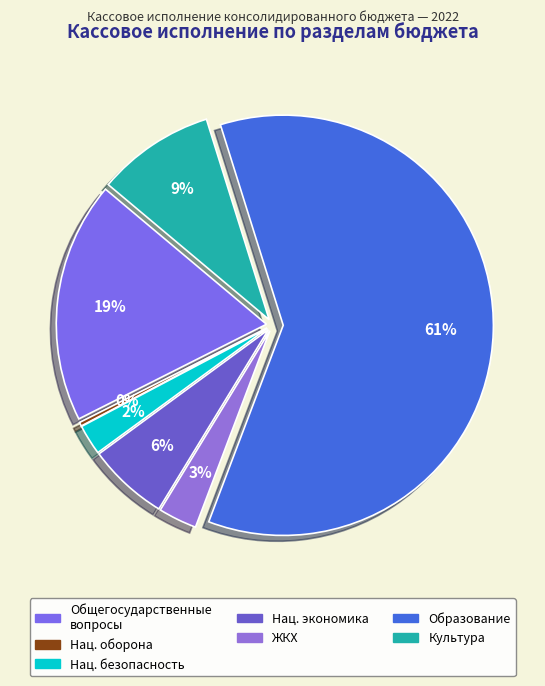

What portion of the pie excludes НАЦИОНАЛЬНАЯ ЭКОНОМИКА?

93.8%